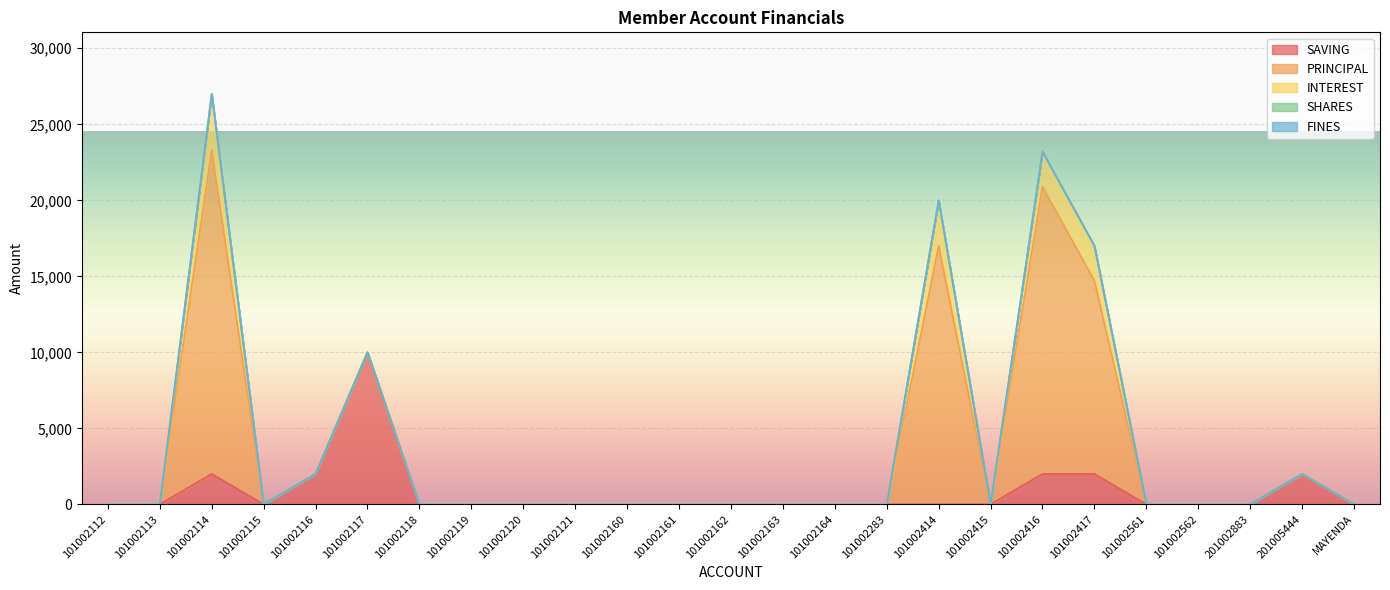

Reading left to right, what are all the values shown in this chart?

SAVING: 0	0	2000	0	2000	10000	0	0	0	0	0	0	0	0	0	0	0	0	2000	2000	0	0	0	2000	0
PRINCIPAL: 0	0	21300	0	0	0	0	0	0	0	0	0	0	0	0	0	17000	0	18900	12700	0	0	0	0	0
INTEREST: 0	0	3700	0	0	0	0	0	0	0	0	0	0	0	0	0	3000	0	2300	2300	0	0	0	0	0
SHARES: 0	0	0	0	0	0	0	0	0	0	0	0	0	0	0	0	0	0	0	0	0	0	0	0	0
FINES: 0	0	0	0	0	0	0	0	0	0	0	0	0	0	0	0	0	0	0	0	0	0	0	0	0